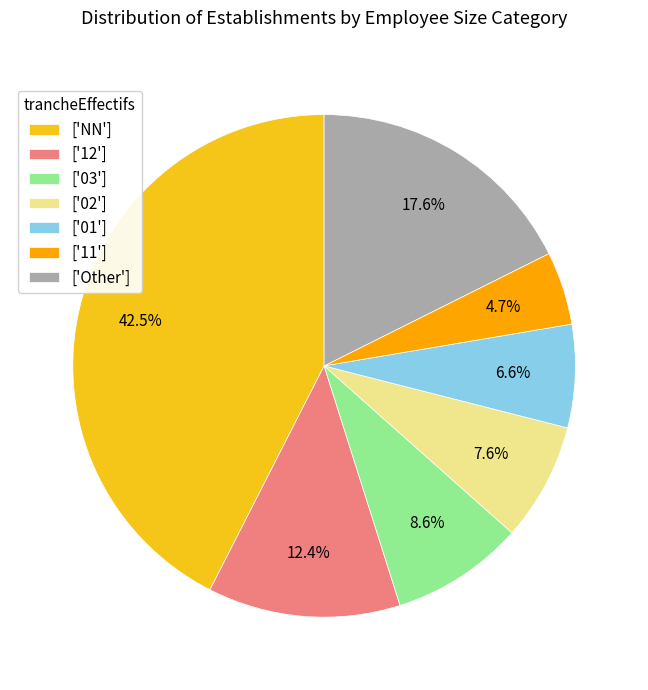

Is there a majority slice in this chart?

No